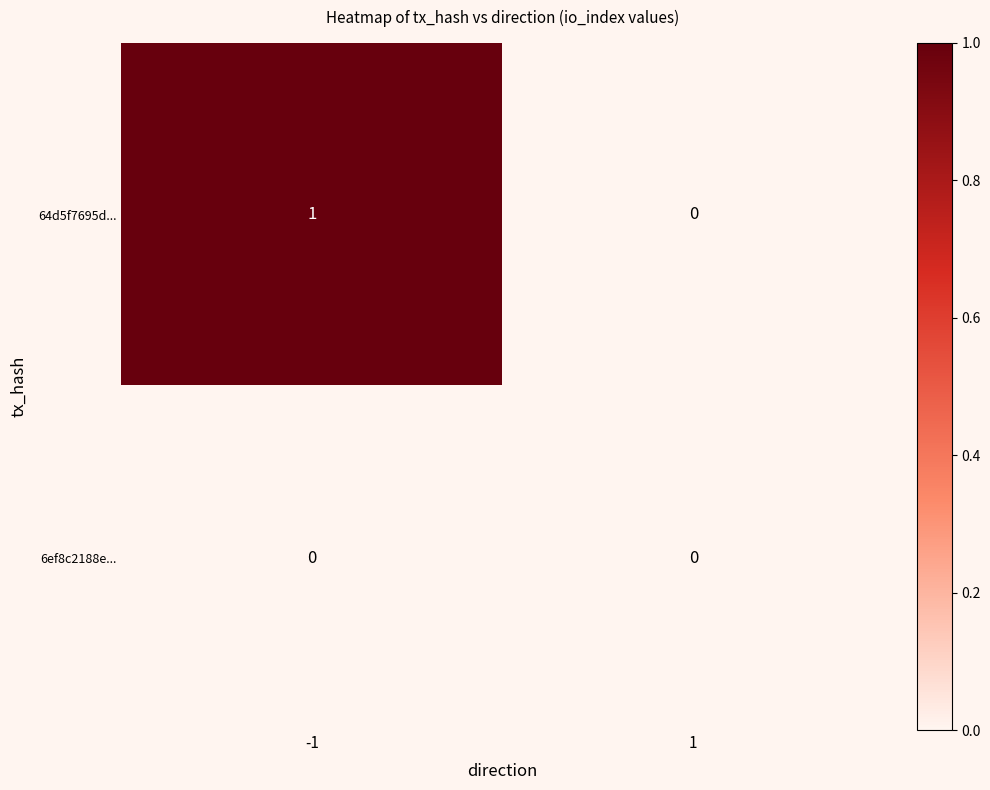

How many series are shown in this chart?

2